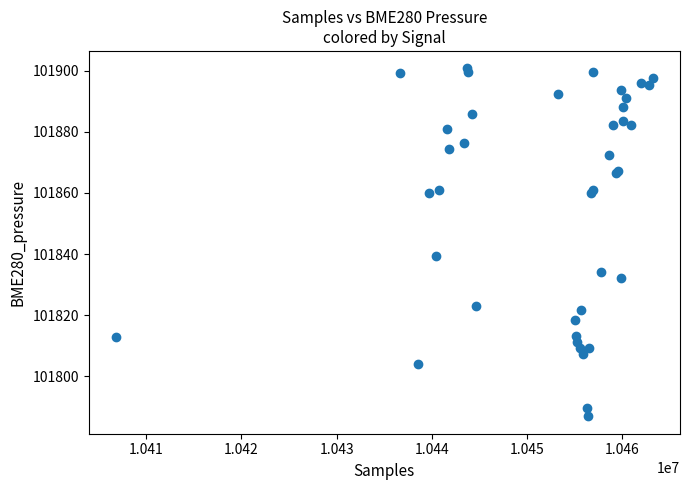

What Y value in the scatter plot is closest to 101843?

101839.4